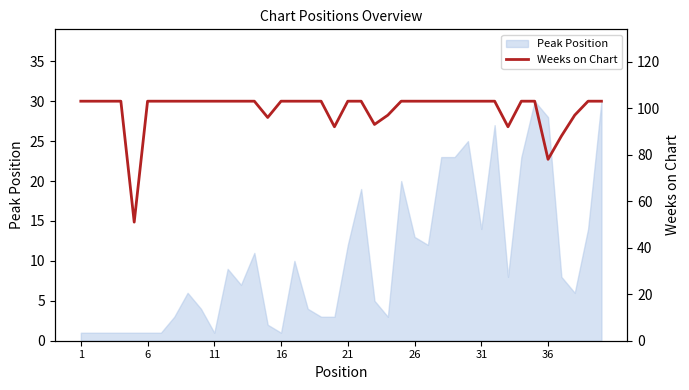

The Peak Position series shows 15 at 36. True or false?

False